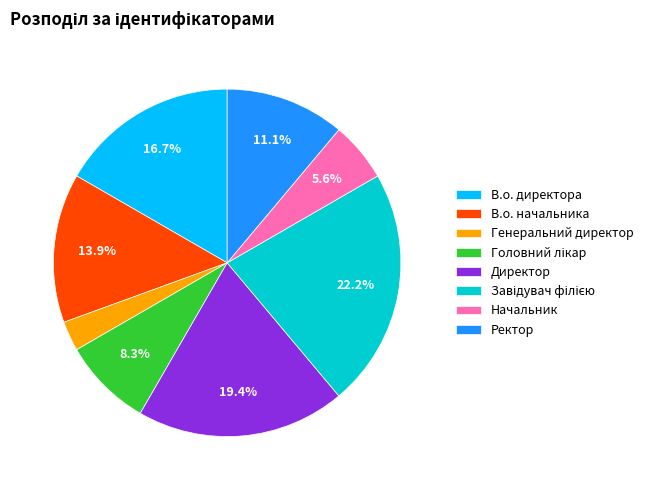

To the nearest percent, what is the difference between the largest and smallest slice percentages?

19%